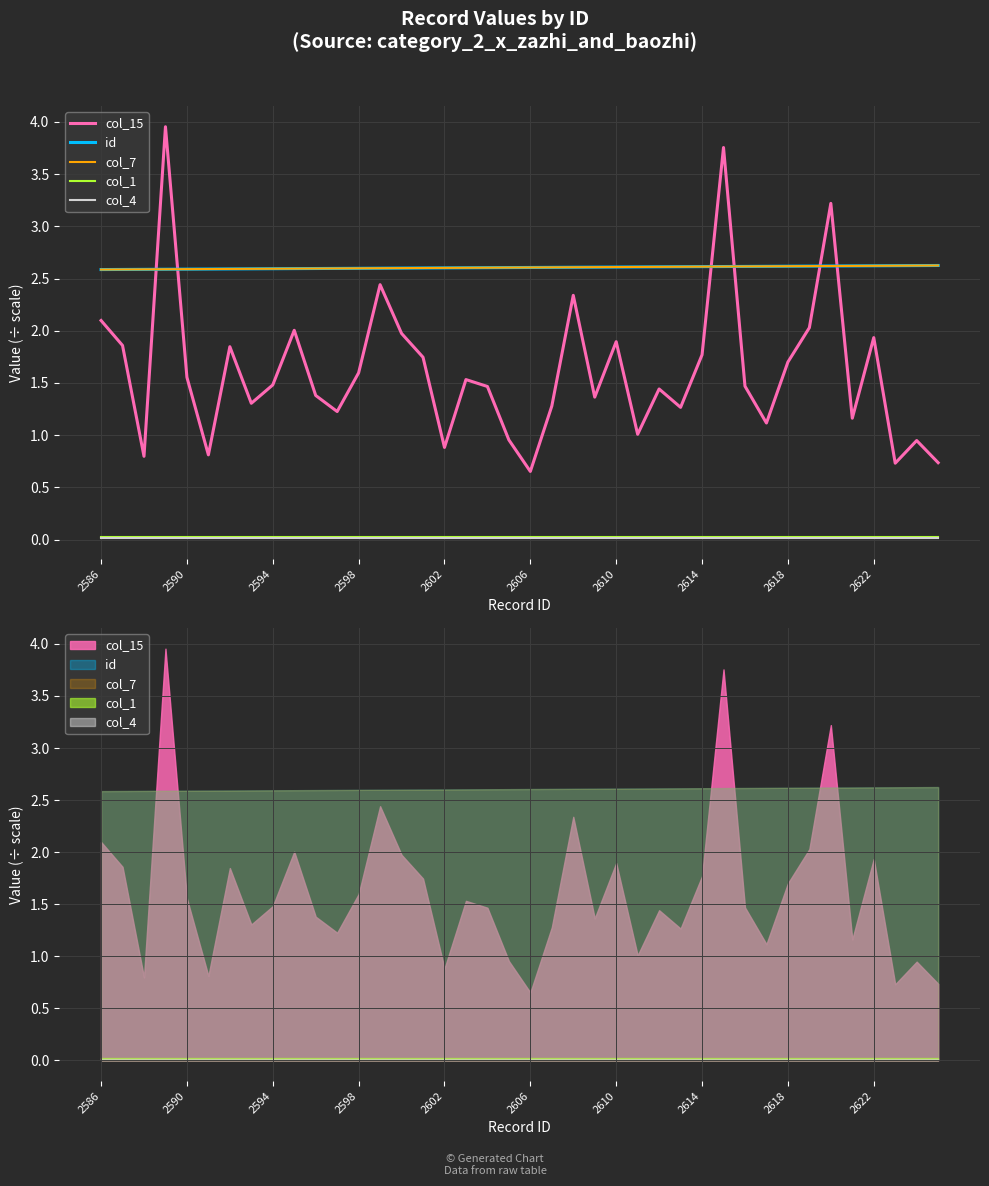

True or false: col_7 and id intersect in this chart.

False